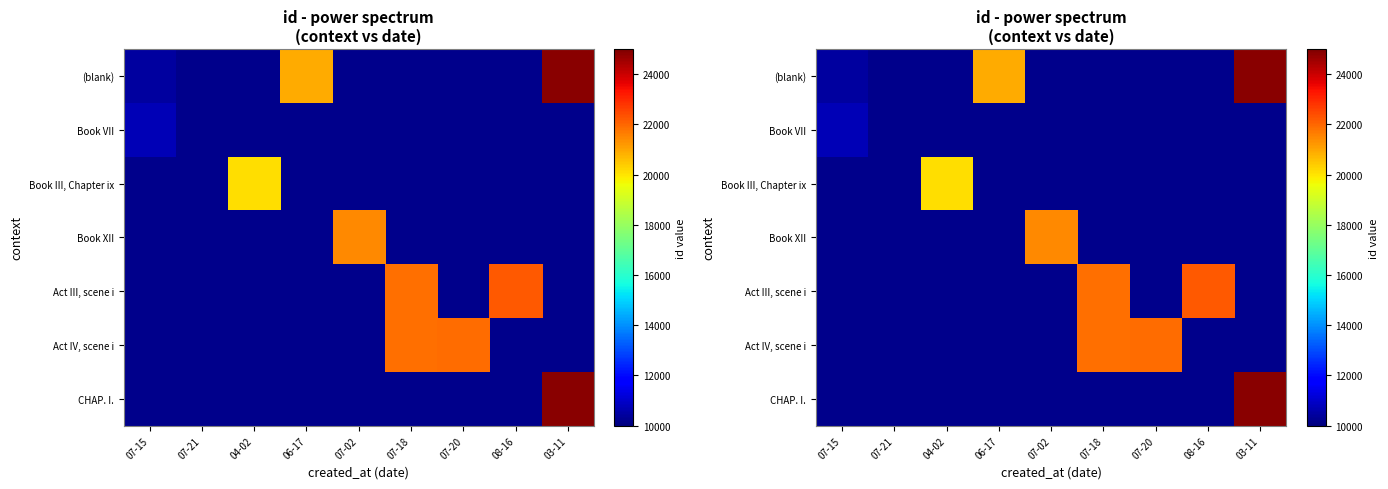

At 08-16, list the series in order from smallest to largest.

(blank), Book VII, Book III, Chapter ix, Book XII, Act III, scene i, Act IV, scene i, CHAP. I.